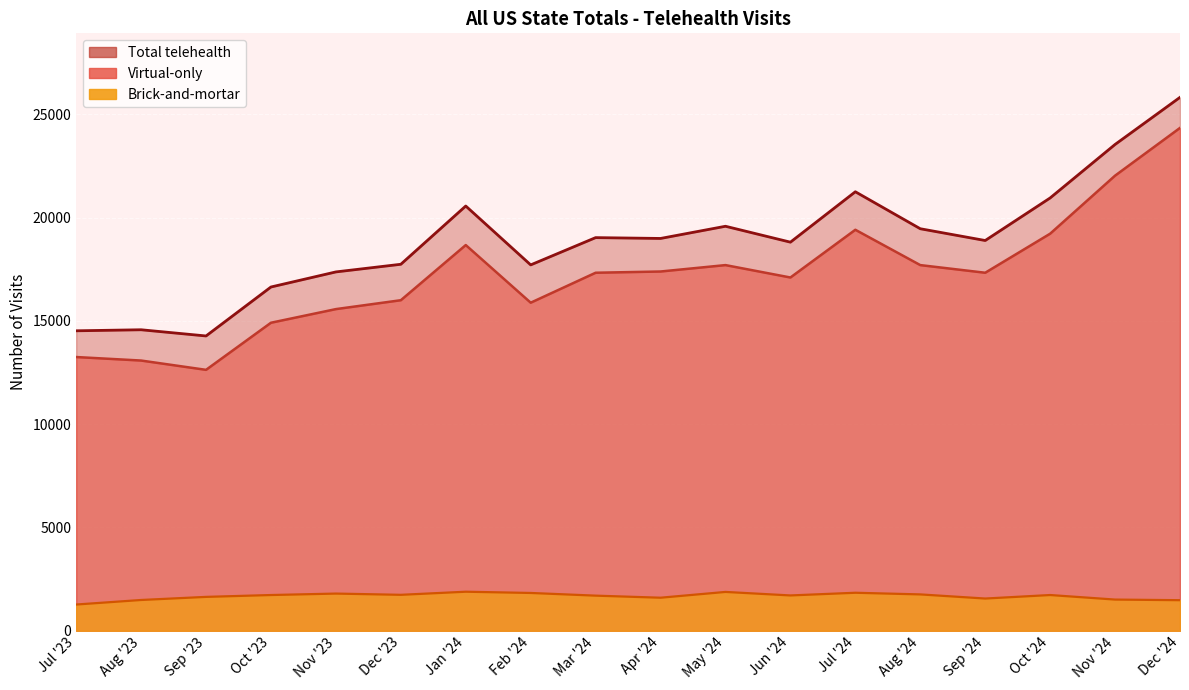

Does the chart display data point markers on the line(s)?

No